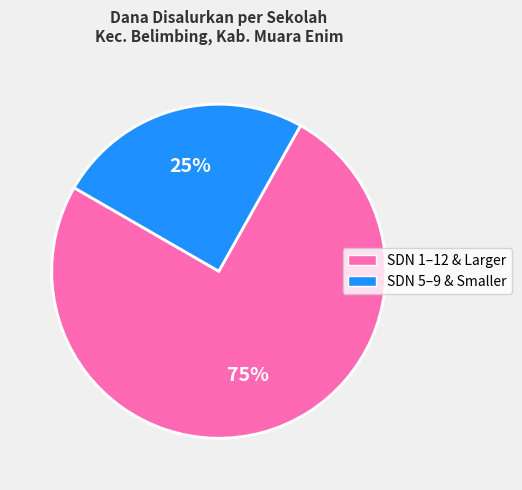

To the nearest percent, what is the difference between the largest and smallest slice percentages?

50%